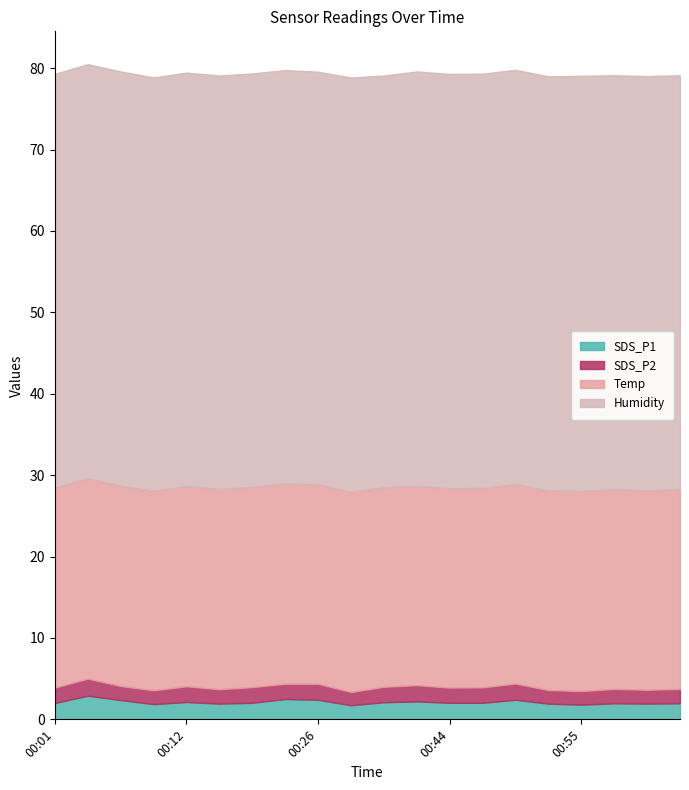

Where is Temp nearest to the value 24?

00:09